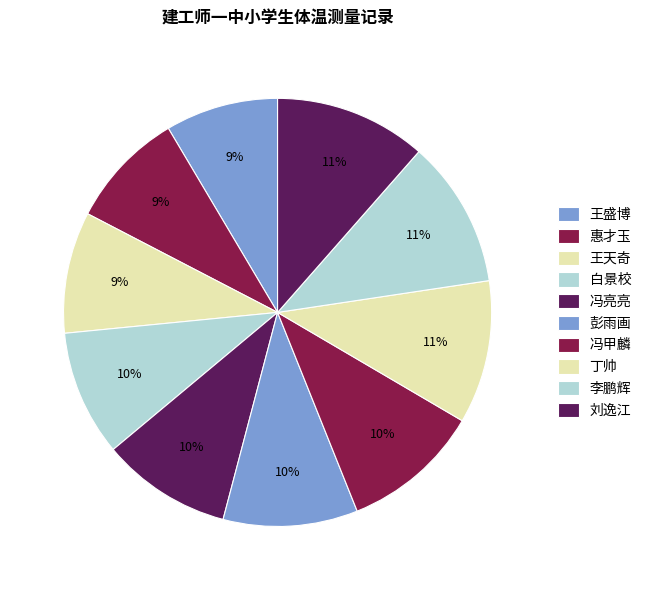

Rank the categories by value from lowest to highest.

王盛博, 惠才玉, 王天奇, 白景校, 冯亮亮, 彭雨画, 冯甲麟, 丁帅, 李鹏辉, 刘逸江